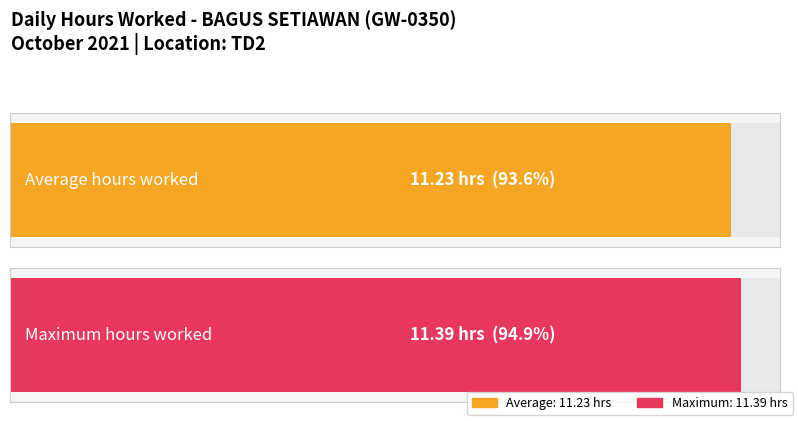

The chart shows a value of 3.5 at 13-Wed. True or false?

False